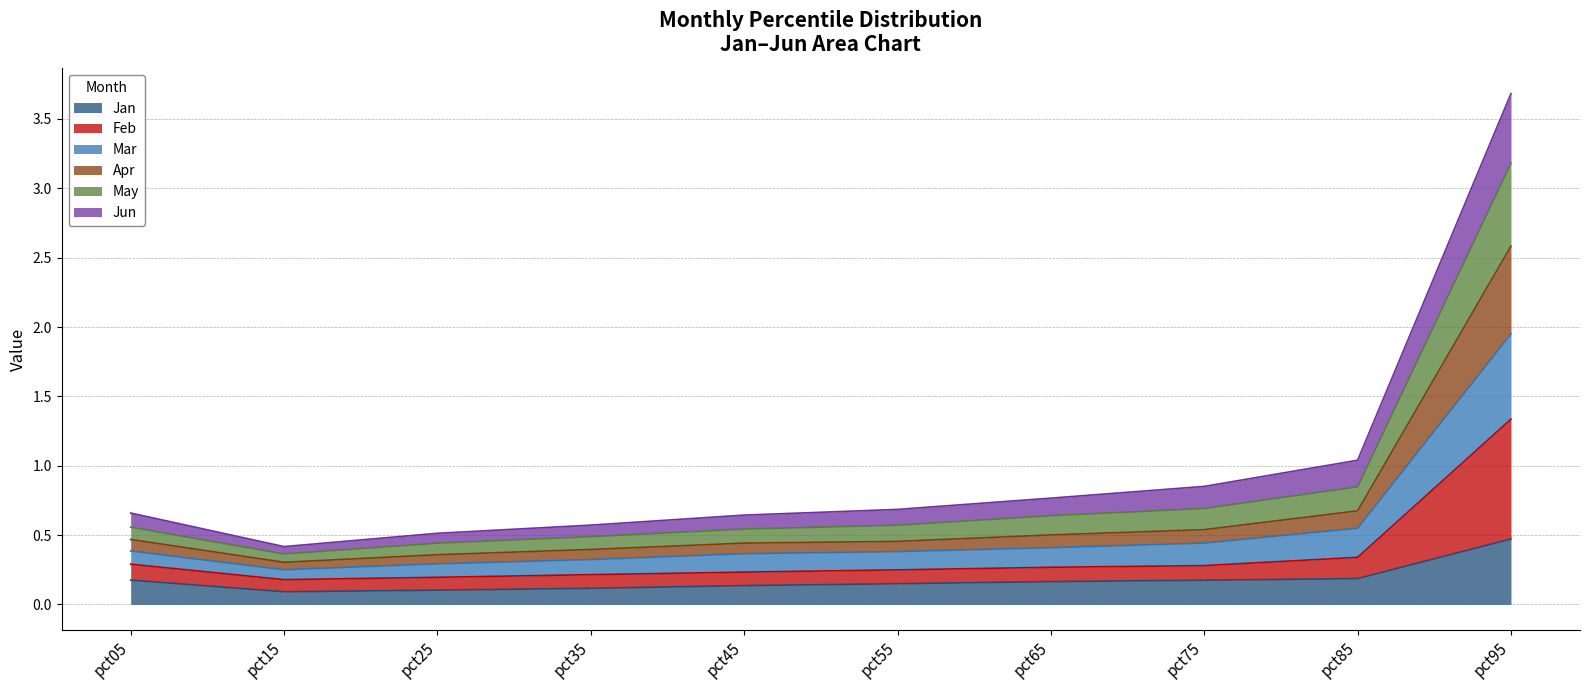

At which category is the sum across all series the highest?

pct95